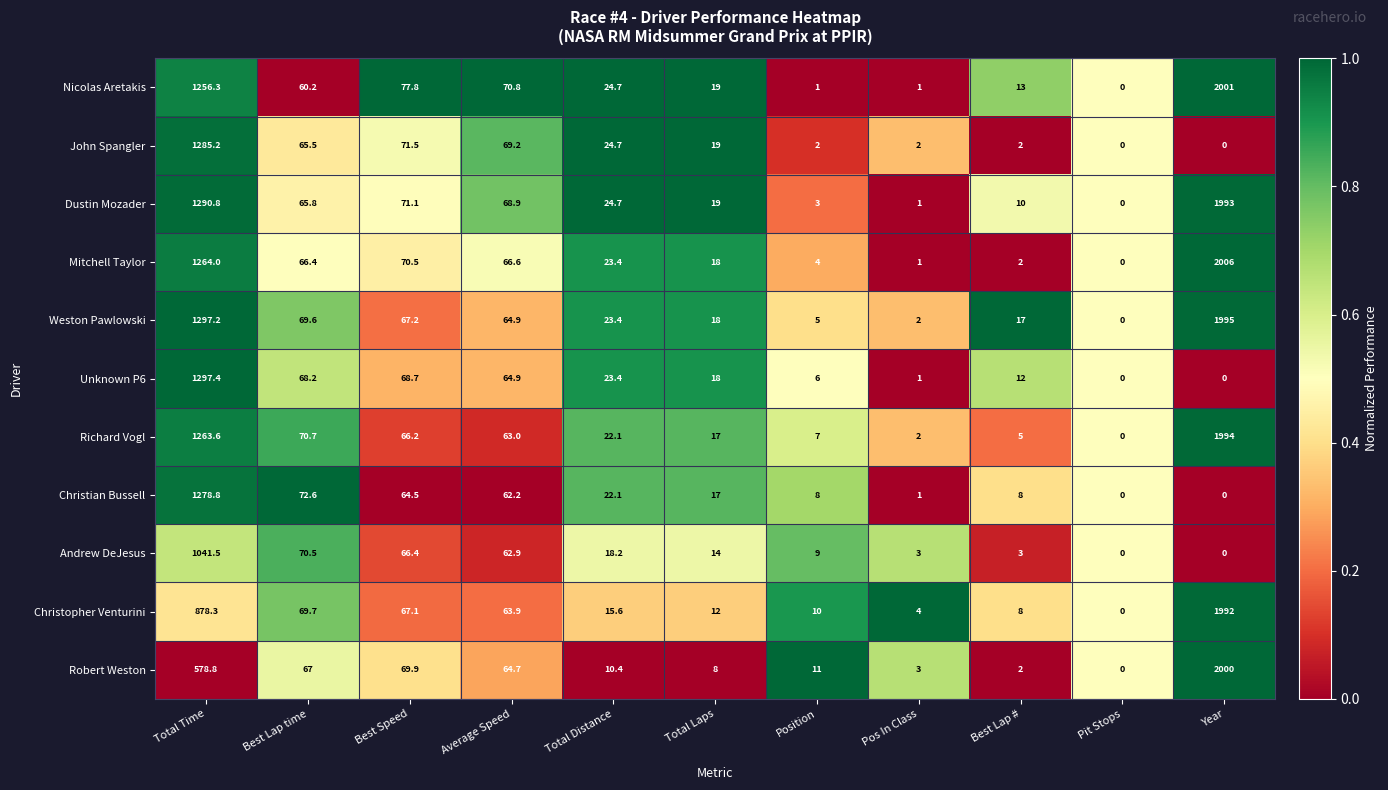

What is the difference between the Nicolas Aretakis values at Total Laps and Pit Stops?

19.0